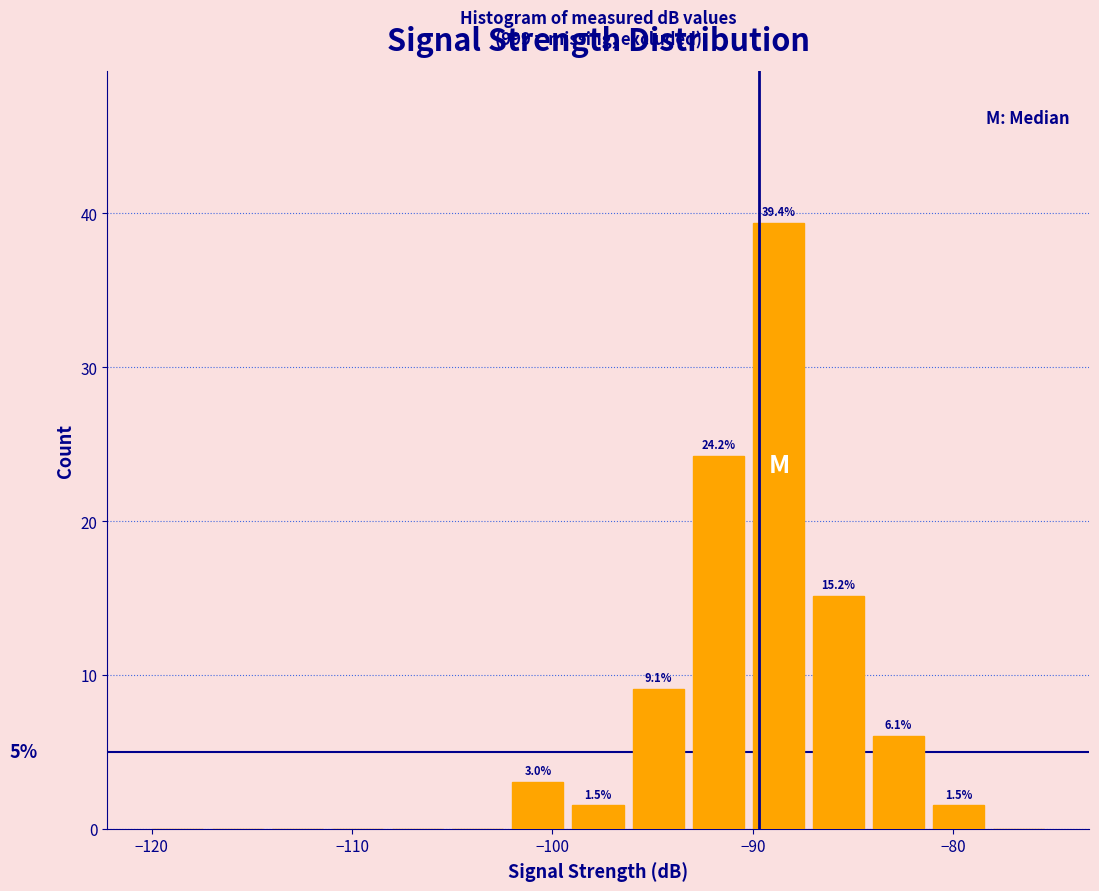

Around what value on the x-axis is the tallest bar? Give the approximate position of its centre, as read against the axis.

-89